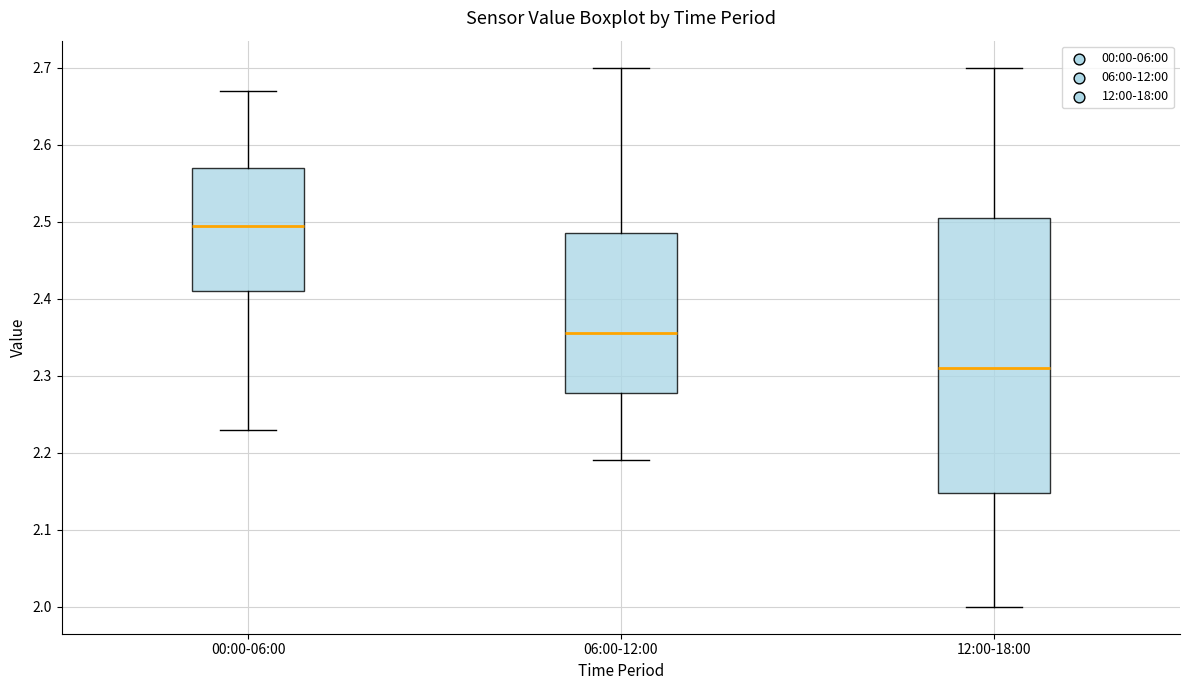

Which box's median line is the highest?

00:00-06:00